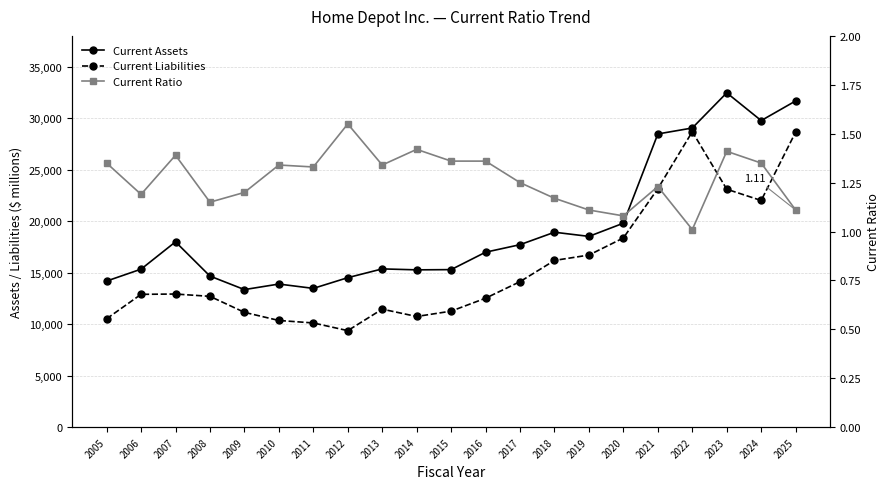

True or false: Current Ratio and Current Liabilities intersect in this chart.

False